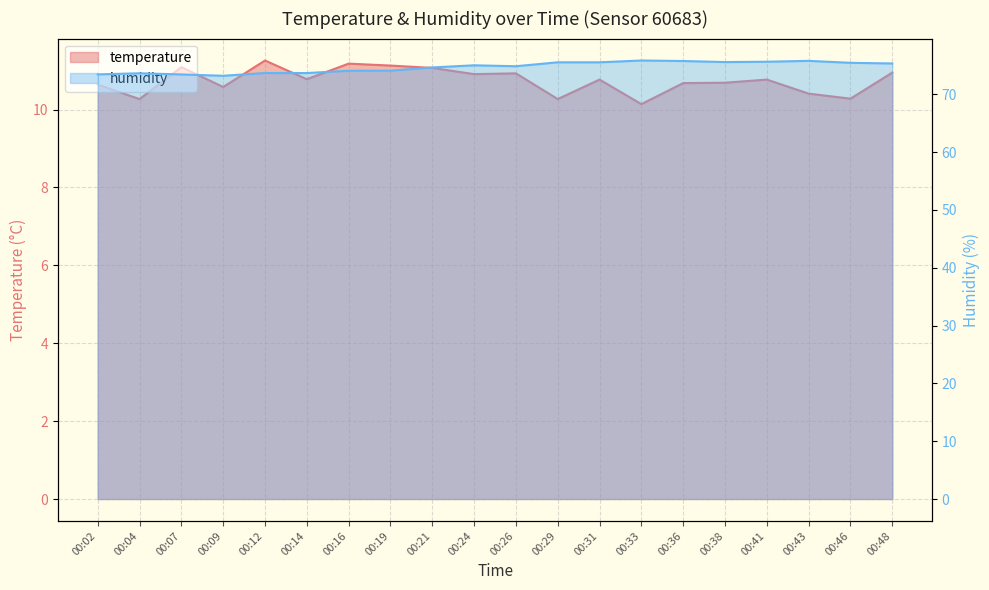

What is the minimum value shown in the chart?

10.1